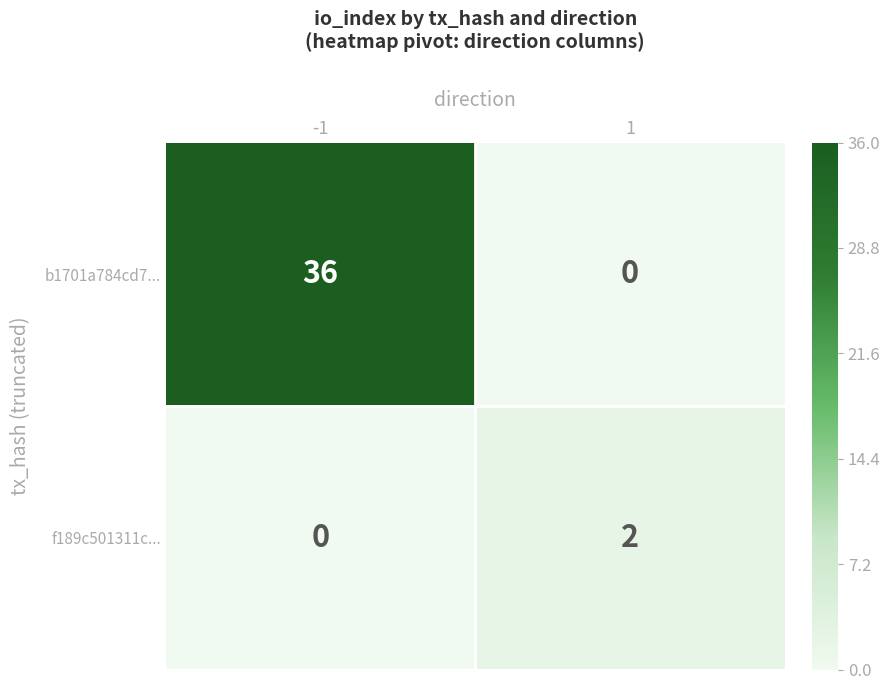

Read the b1701a784cd7... value at -1, to the nearest 5.

35